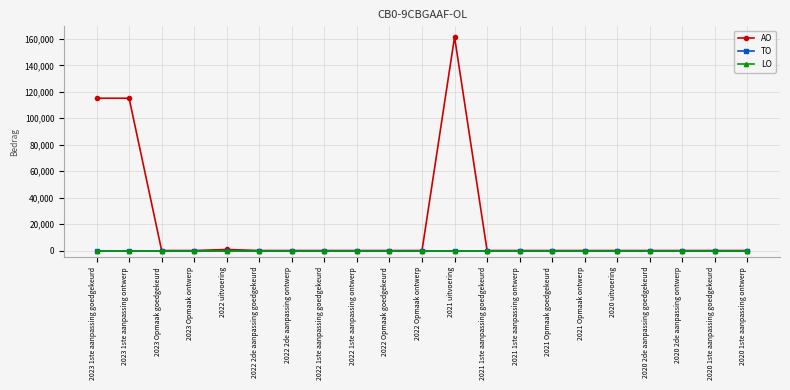

Which series has the widest spread of values?

AO